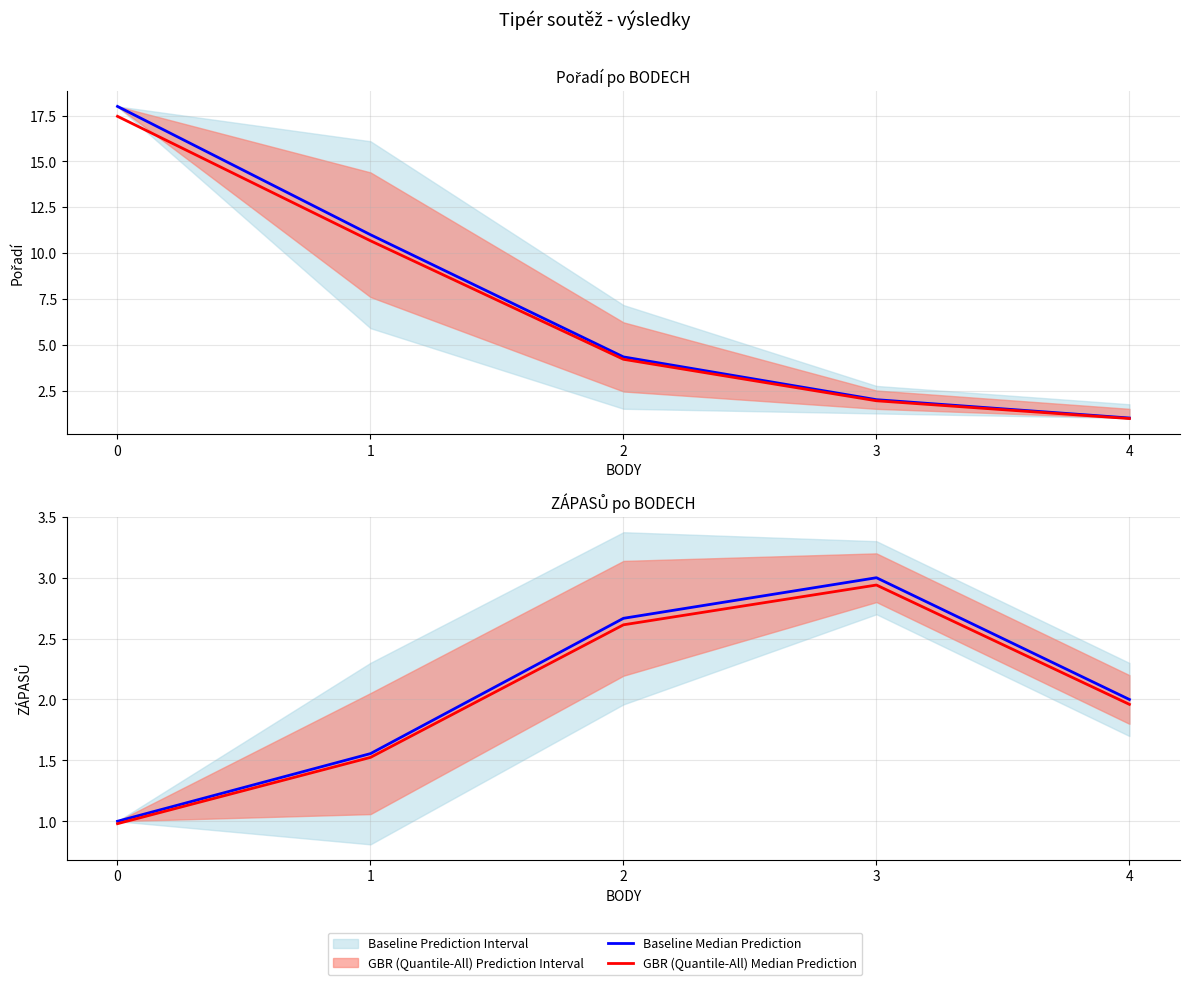

What is the spread (max minus min) of values at 2?

0.1